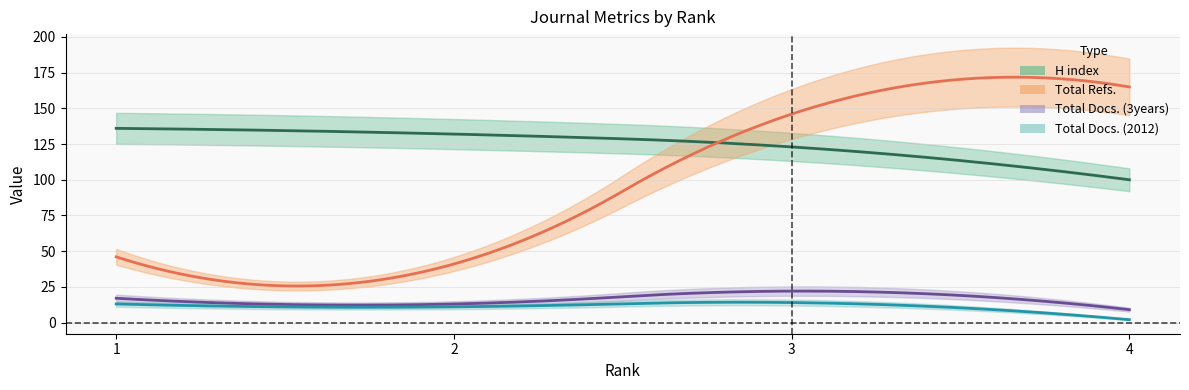

What is the value of the H index point at the 4th from the left?

100